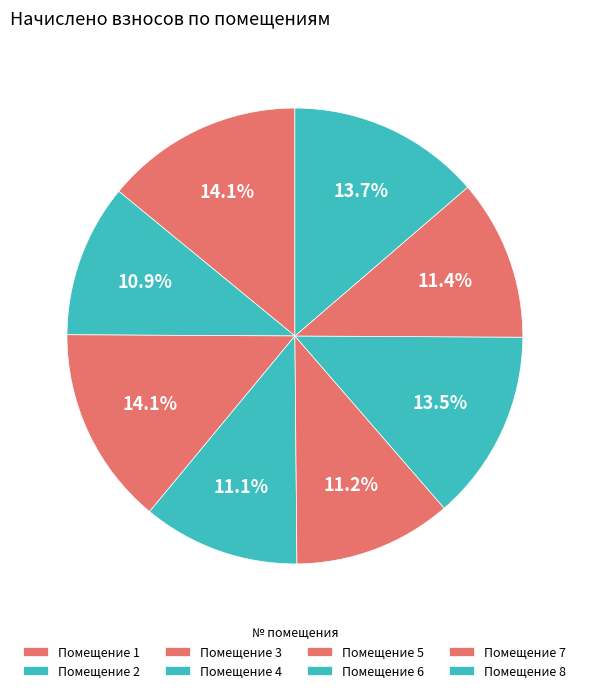

How many segments does this pie chart have?

8